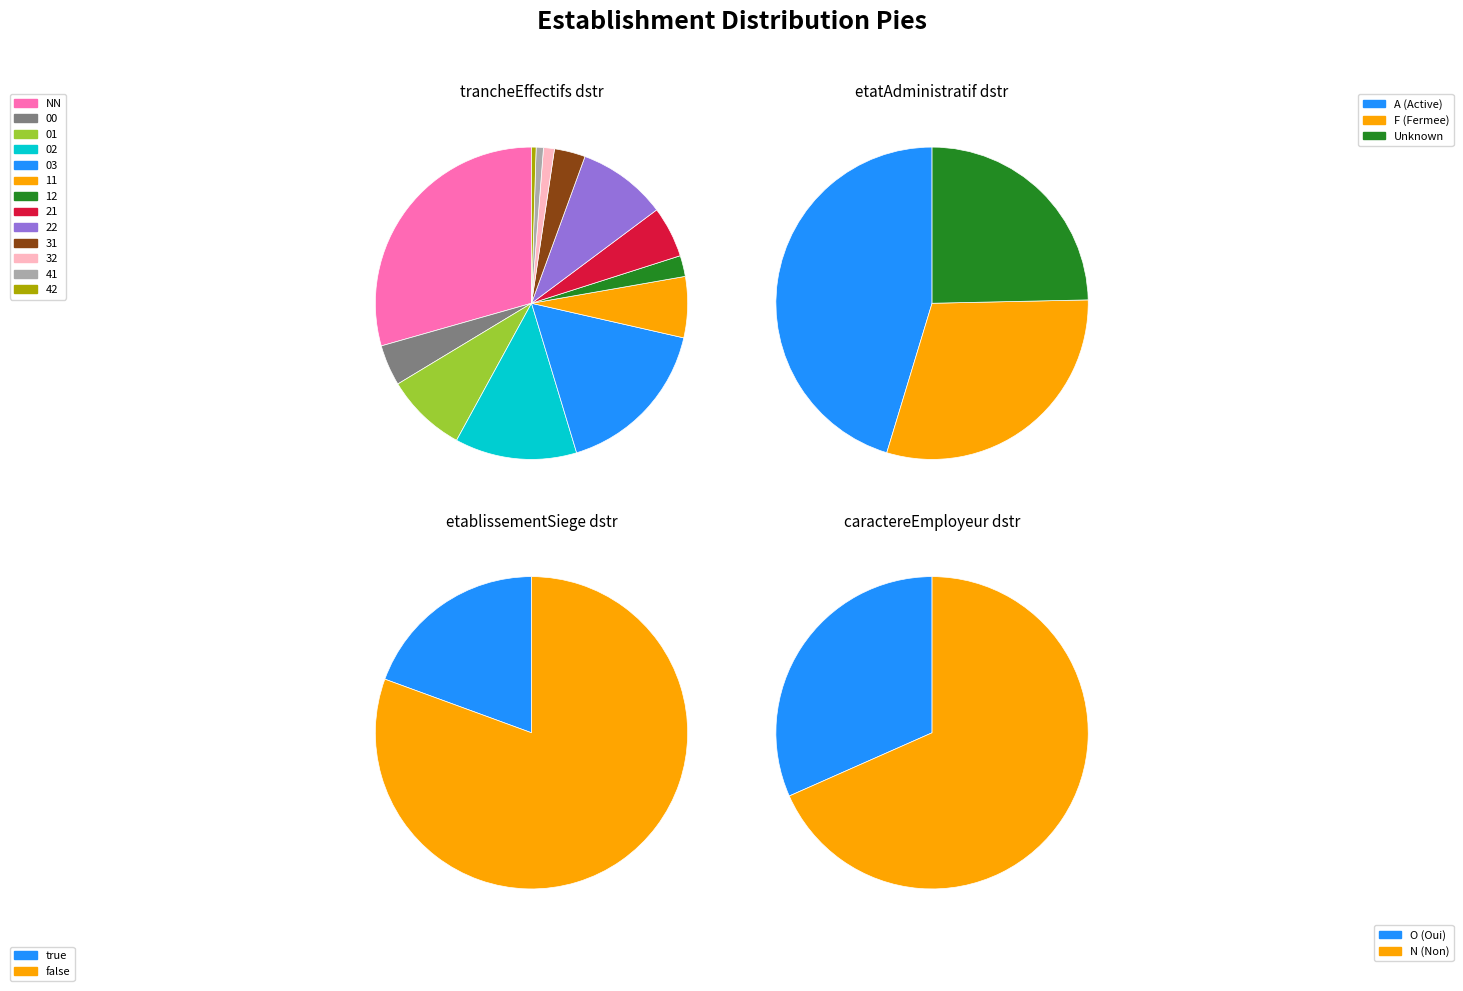

What is the change in value from 01 to 03?

+89